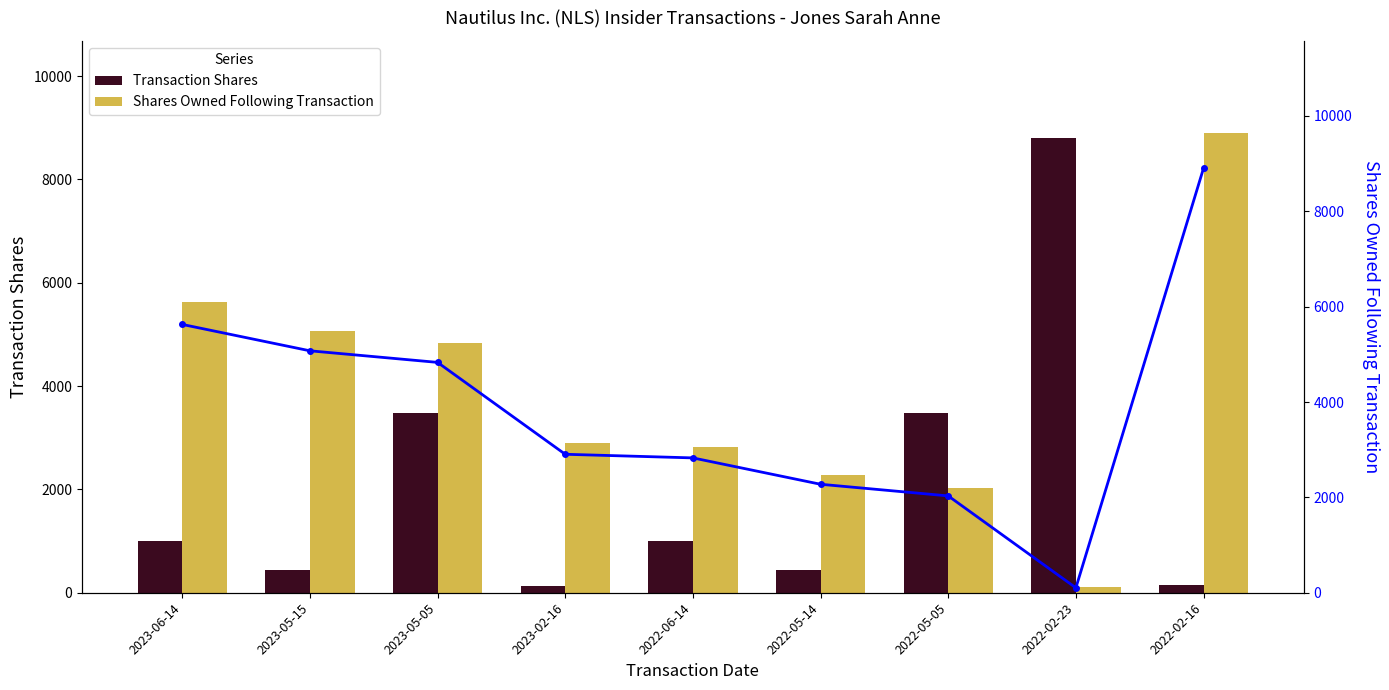

What position from the right is 2023-05-05?

7